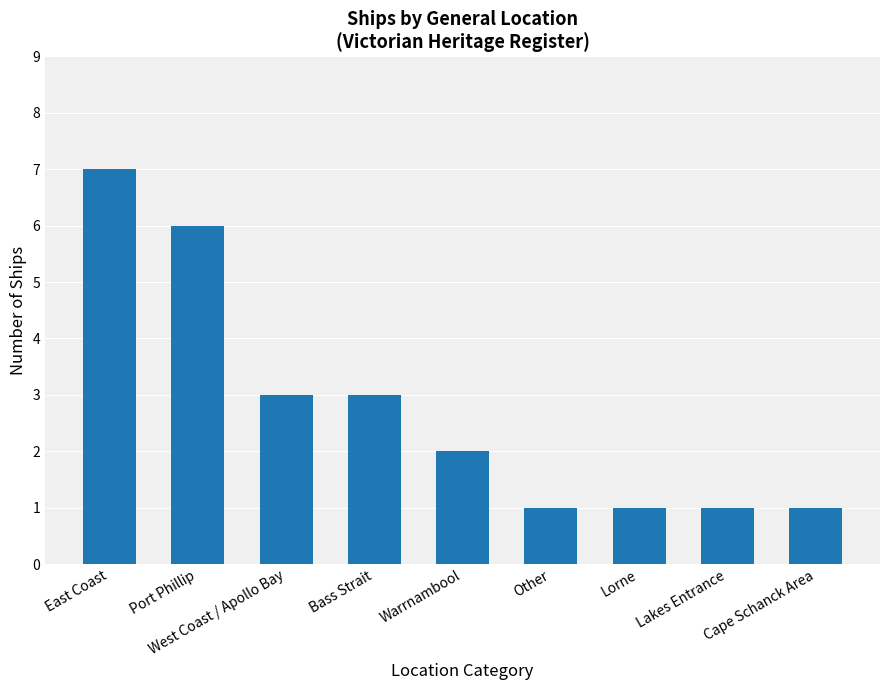

What is the ratio of the value at Other to the value at Lorne?

1.0